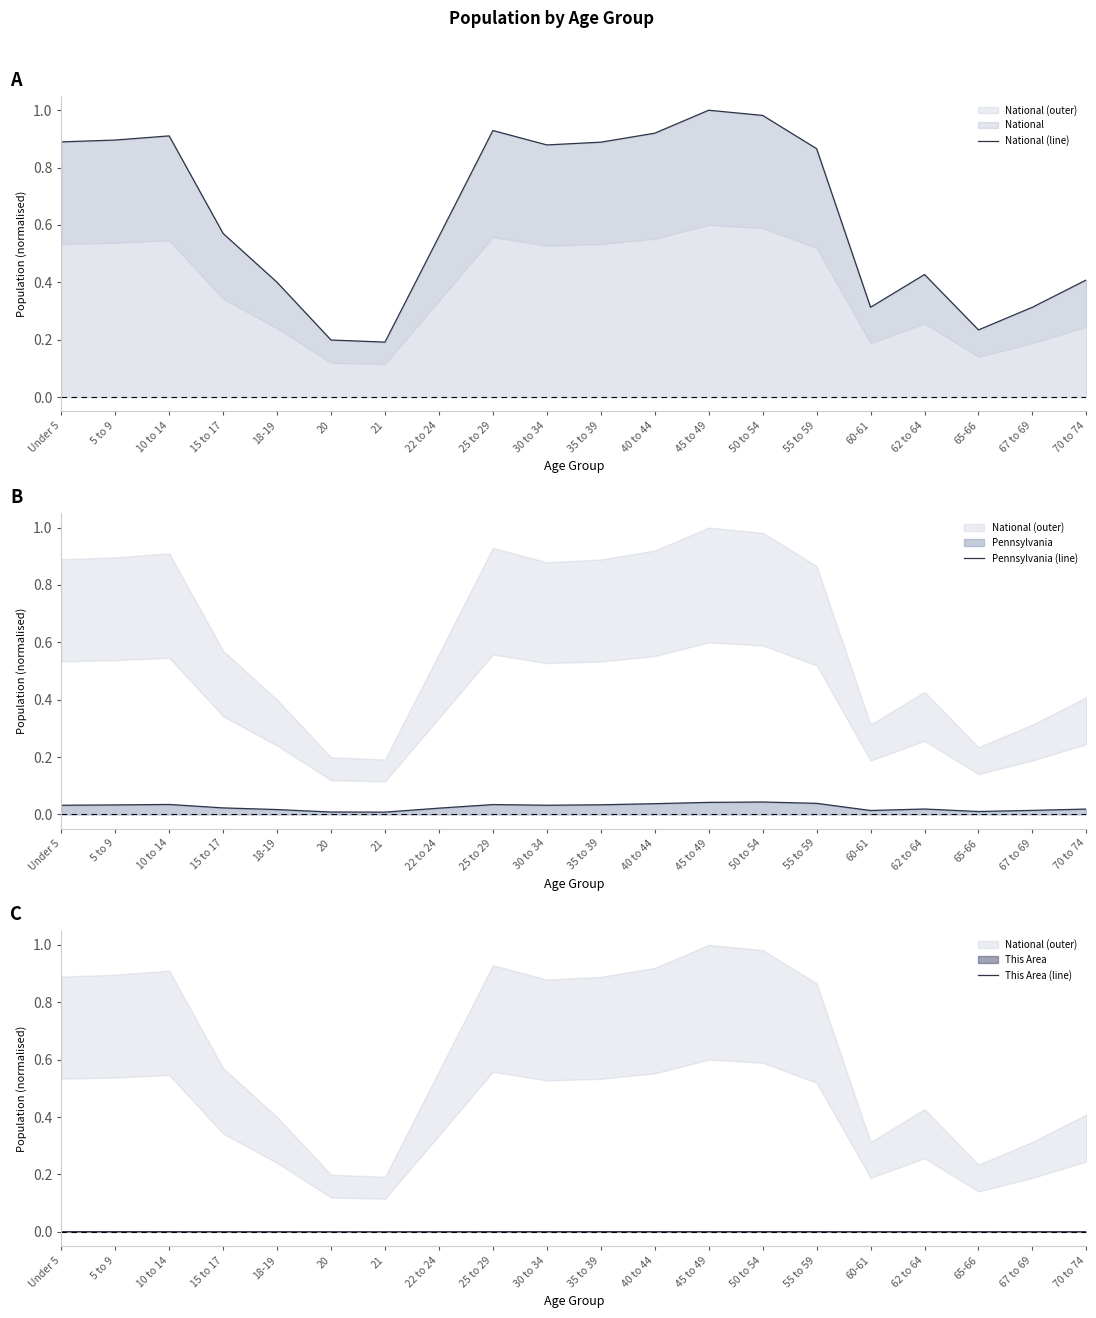

True or false: Pennsylvania (line) has a value of 0.0 at 45 to 49.

True